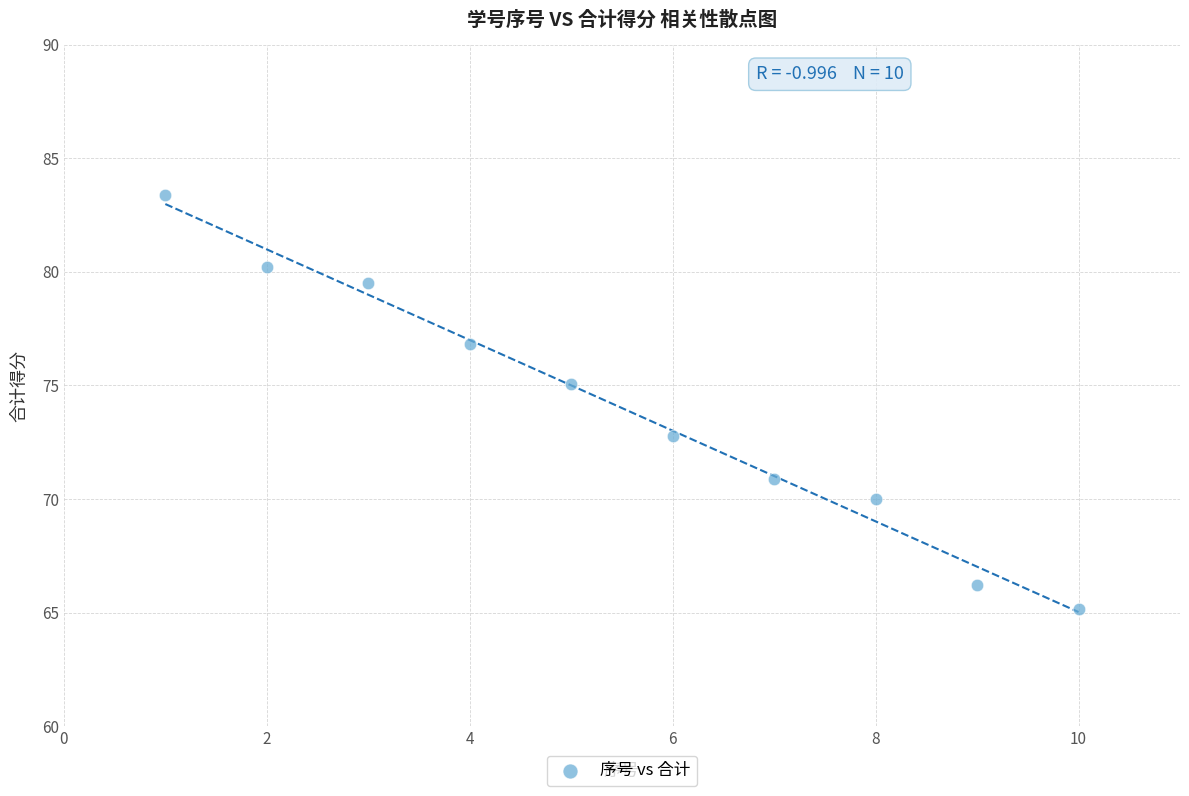

What is the average Y value?

74.0